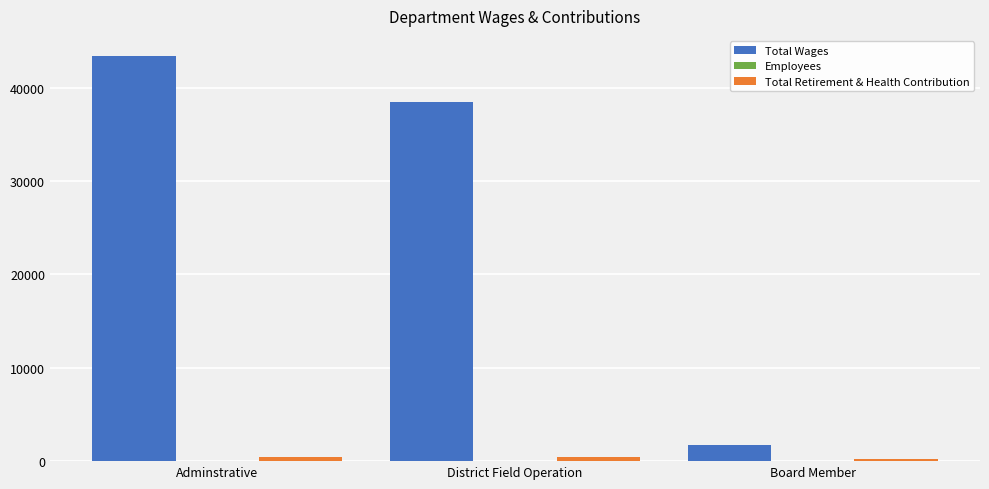

Which series has the largest total across all categories?

Total Wages